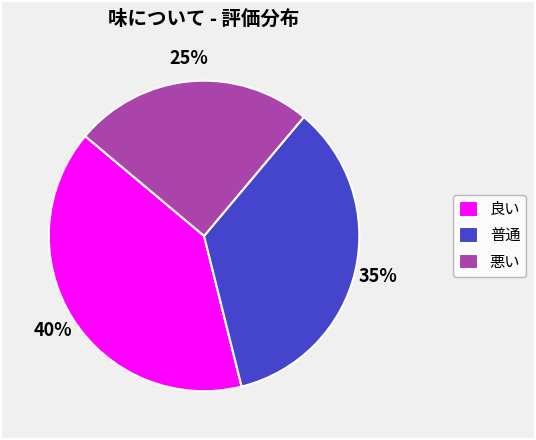

How many slices are in this pie chart?

3